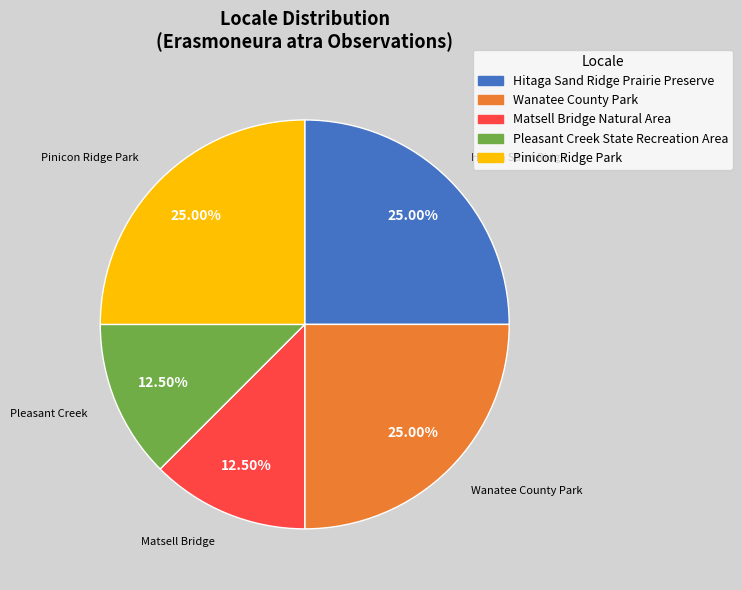

Approximately how many times larger is the value at Wanatee County Park compared to Matsell Bridge Natural Area?

2.0